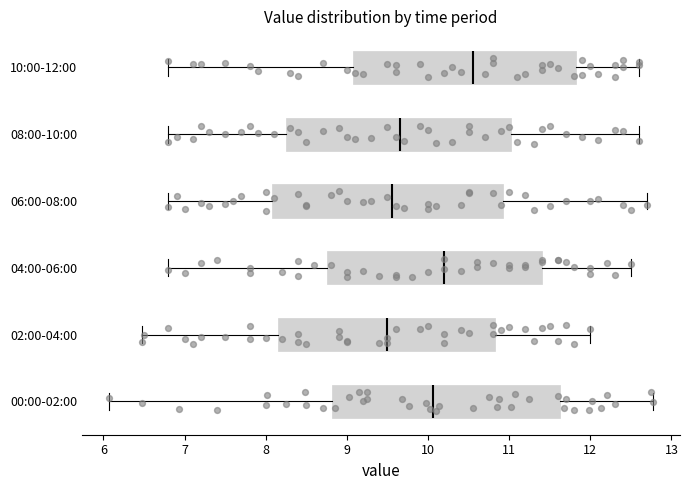

Reading bottom to top, transcribe this box plot: for each box, give where its median line is, the range the box spans, and where its two whiskers end, as read against the x-axis. The values are not printed on the chart, so give them approximately, as read against the axis.

00:00-02:00: median 10.1, box 8.8 to 11.6, whiskers 6.1 to 12.8
02:00-04:00: median 9.5, box 8.2 to 10.8, whiskers 6.5 to 12.0
04:00-06:00: median 10.2, box 8.8 to 11.4, whiskers 6.8 to 12.5
06:00-08:00: median 9.6, box 8.1 to 10.9, whiskers 6.8 to 12.7
08:00-10:00: median 9.7, box 8.3 to 11.0, whiskers 6.8 to 12.6
10:00-12:00: median 10.6, box 9.1 to 11.8, whiskers 6.8 to 12.6